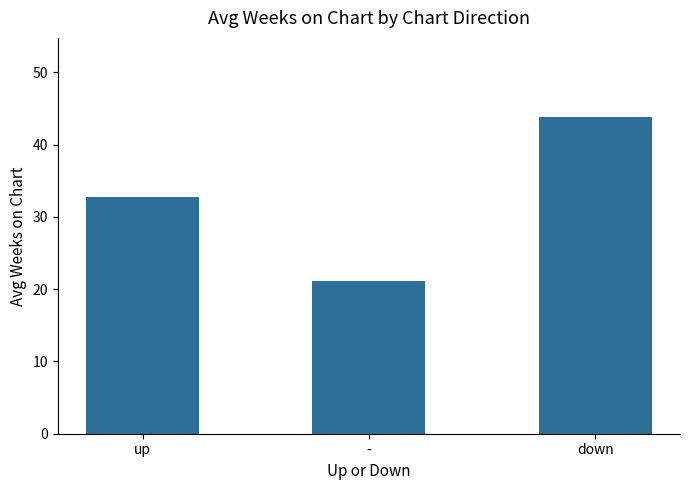

The value at - is 35.7. True or false?

False